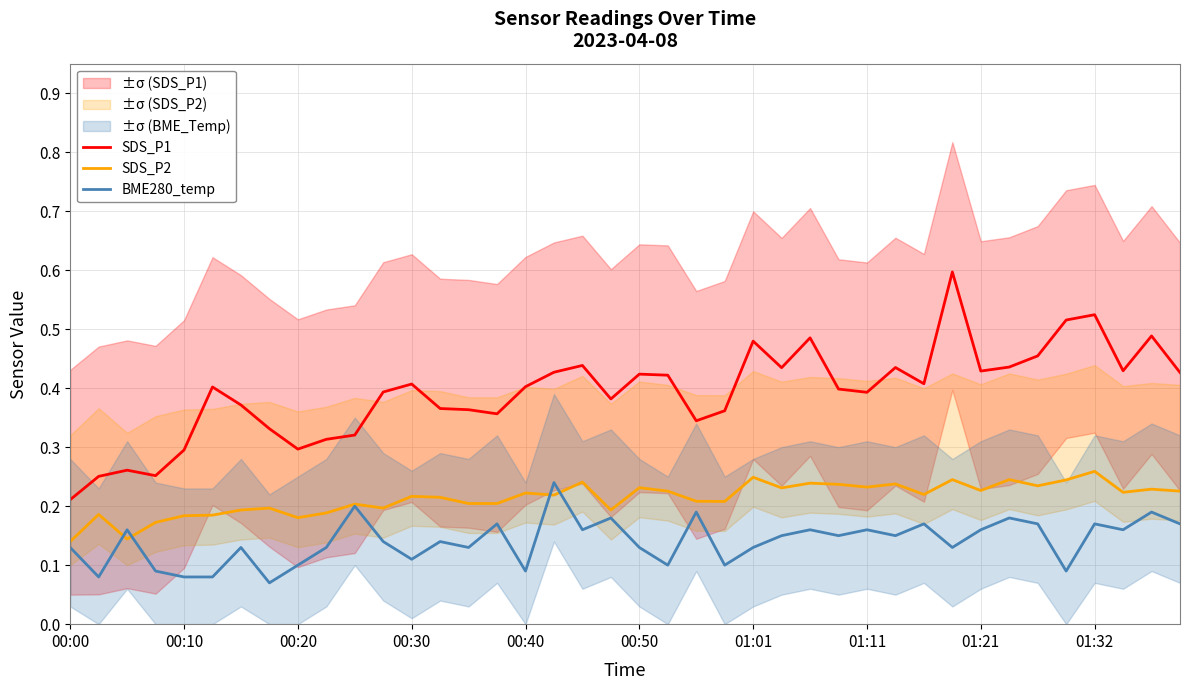

Is it true that SDS_P1 equals 0.2 at 00:00?

True